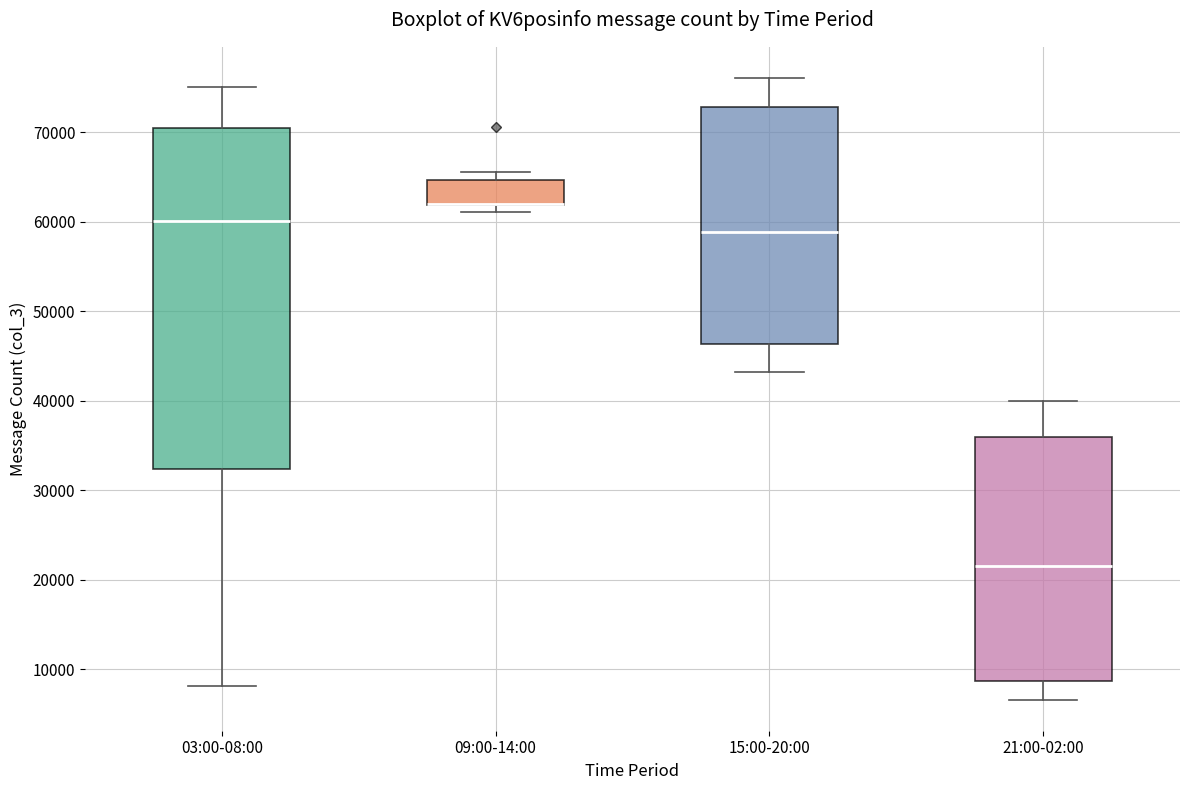

Reading left to right, read every box against the y-axis: the position of its median line, the range the box covers, and the ends of its whiskers. The values are not printed on the chart, so give them approximately, as read against the axis.

03:00-08:00: median 60000, box 32000 to 70000, whiskers 8000 to 75000
09:00-14:00: median 62000 (drawn on the box's lower edge), box 62000 to 65000, whiskers 61000 to 66000
15:00-20:00: median 59000, box 46000 to 73000, whiskers 43000 to 76000
21:00-02:00: median 22000, box 9000 to 36000, whiskers 7000 to 40000